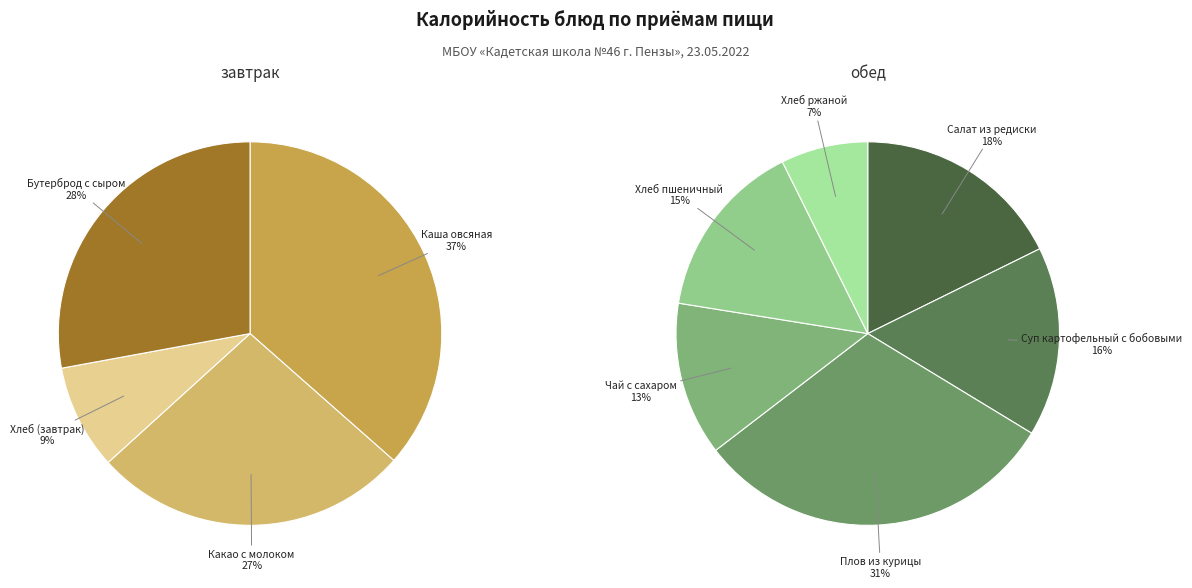

Does Хлеб ржаной represent more than half of the total?

No